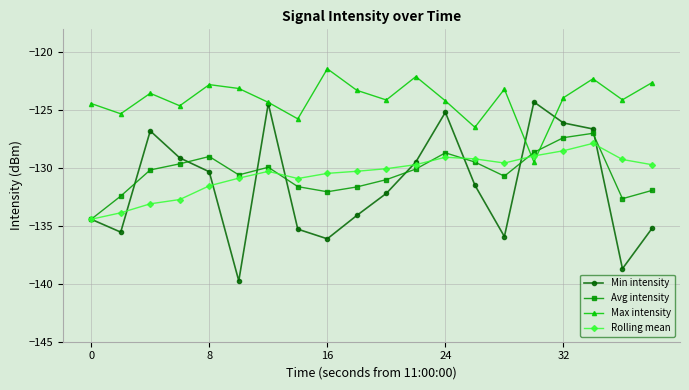

Which series has the largest total across all categories?

Max intensity